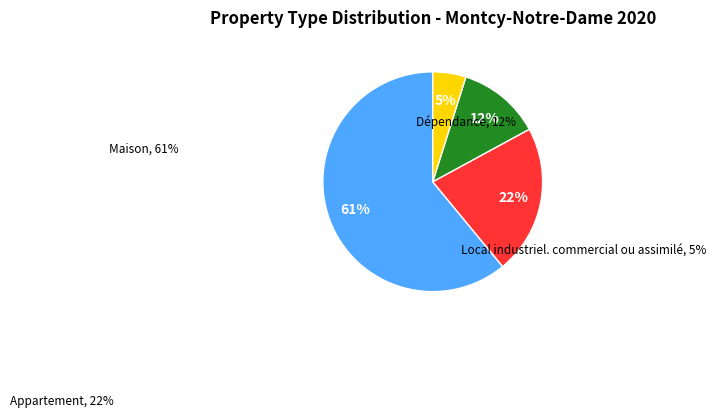

Do Appartement and Dépendance together represent more than half of the pie?

No